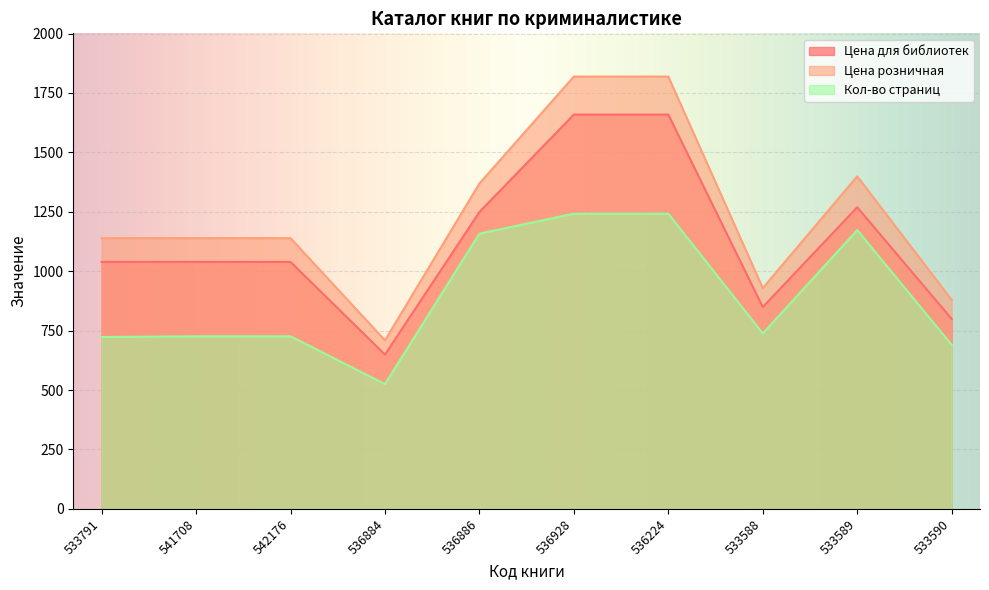

At which label is Цена розничная closest to 1264?

536886